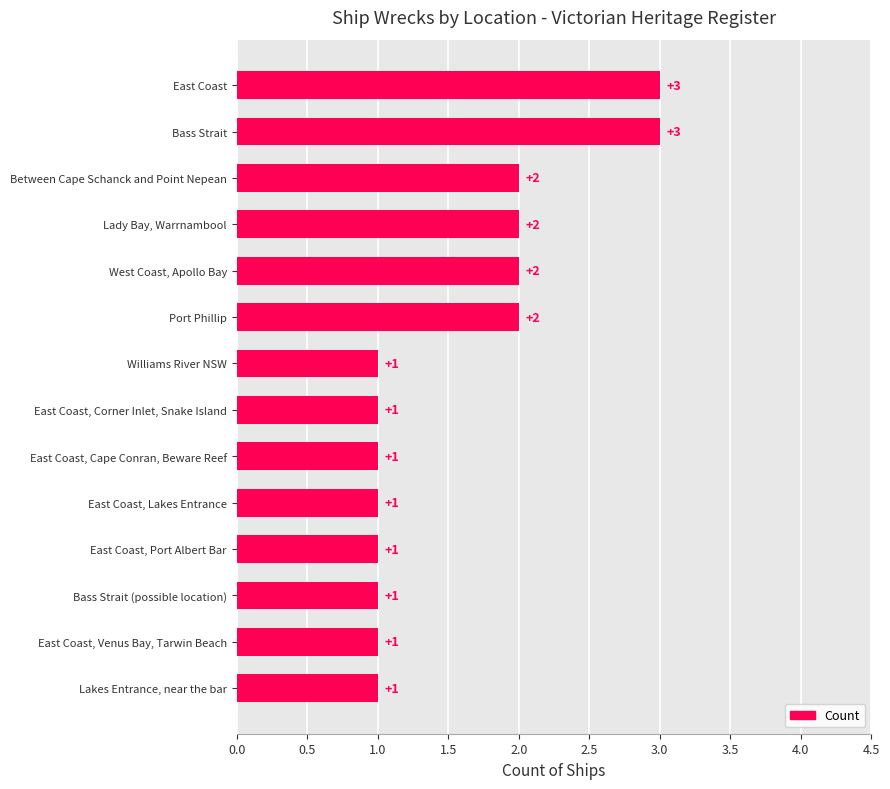

Reading bottom to top, transcribe all the data shown in this chart.

1	1	1	1	1	1	1	1	2	2	2	2	3	3